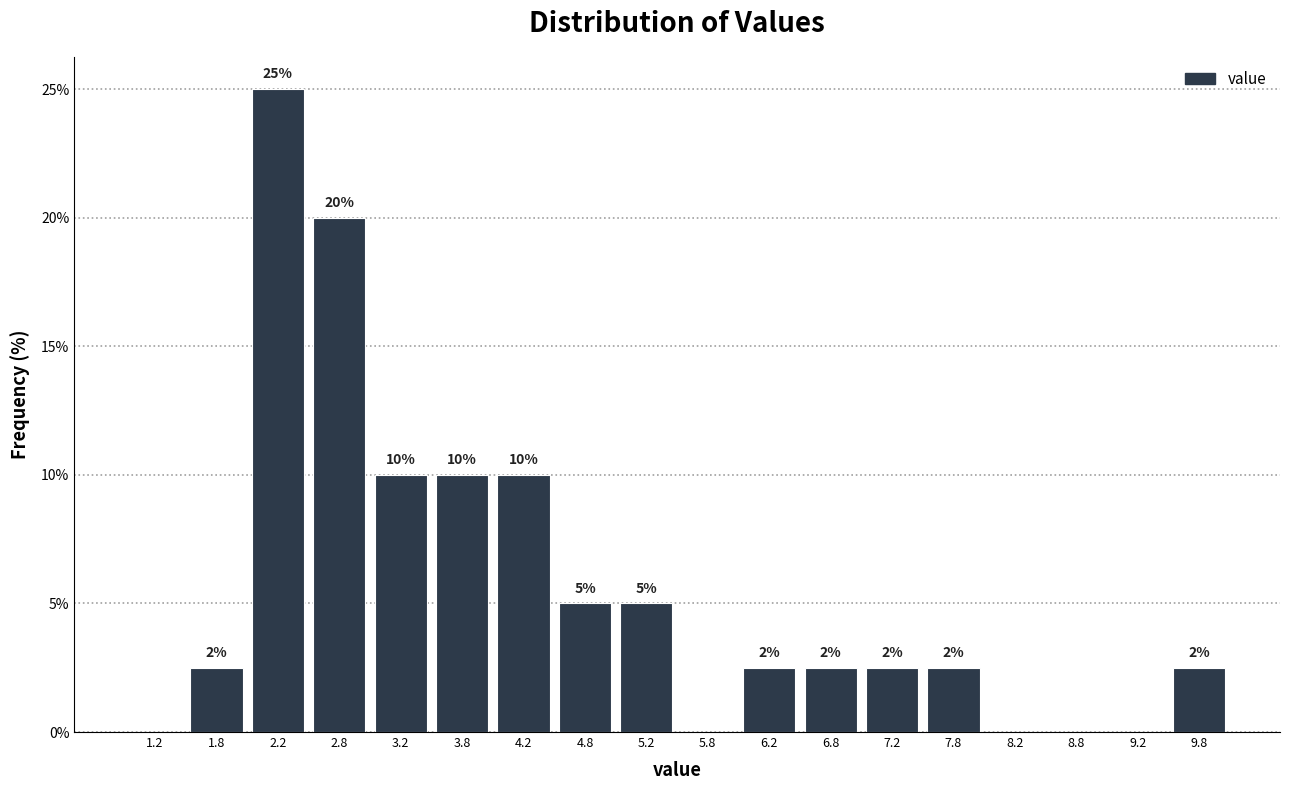

Over which range of the x-axis is the bar tallest?

2.0 to 2.5